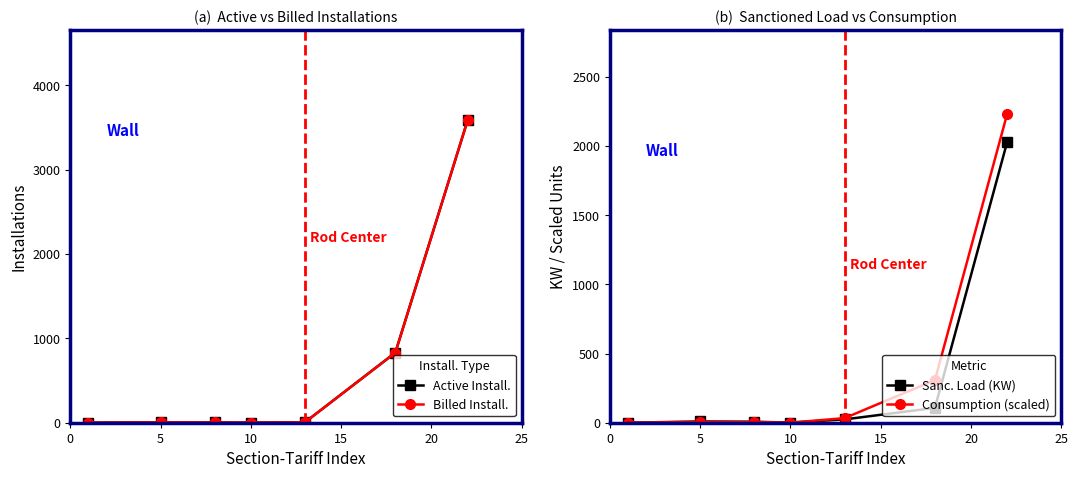

After their last crossing, which series has the higher values: Consumption (scaled) or Billed Install.?

Billed Install.